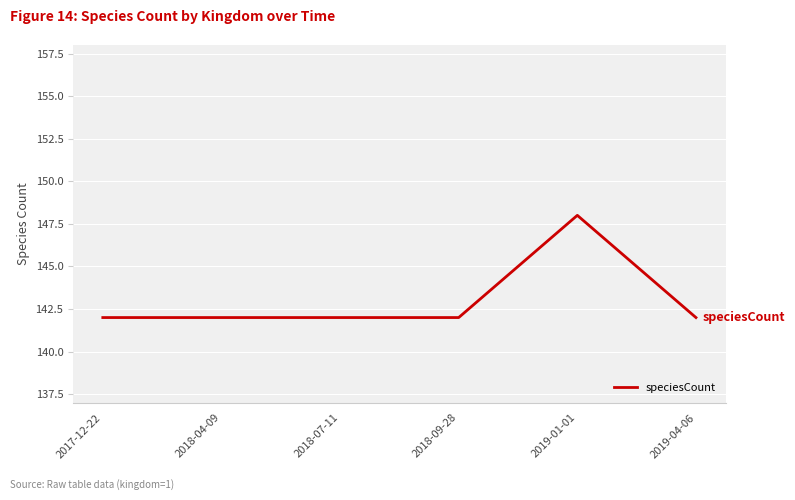

Approximately how many times larger is the value at 2017-12-22 compared to 2019-04-06?

1.0